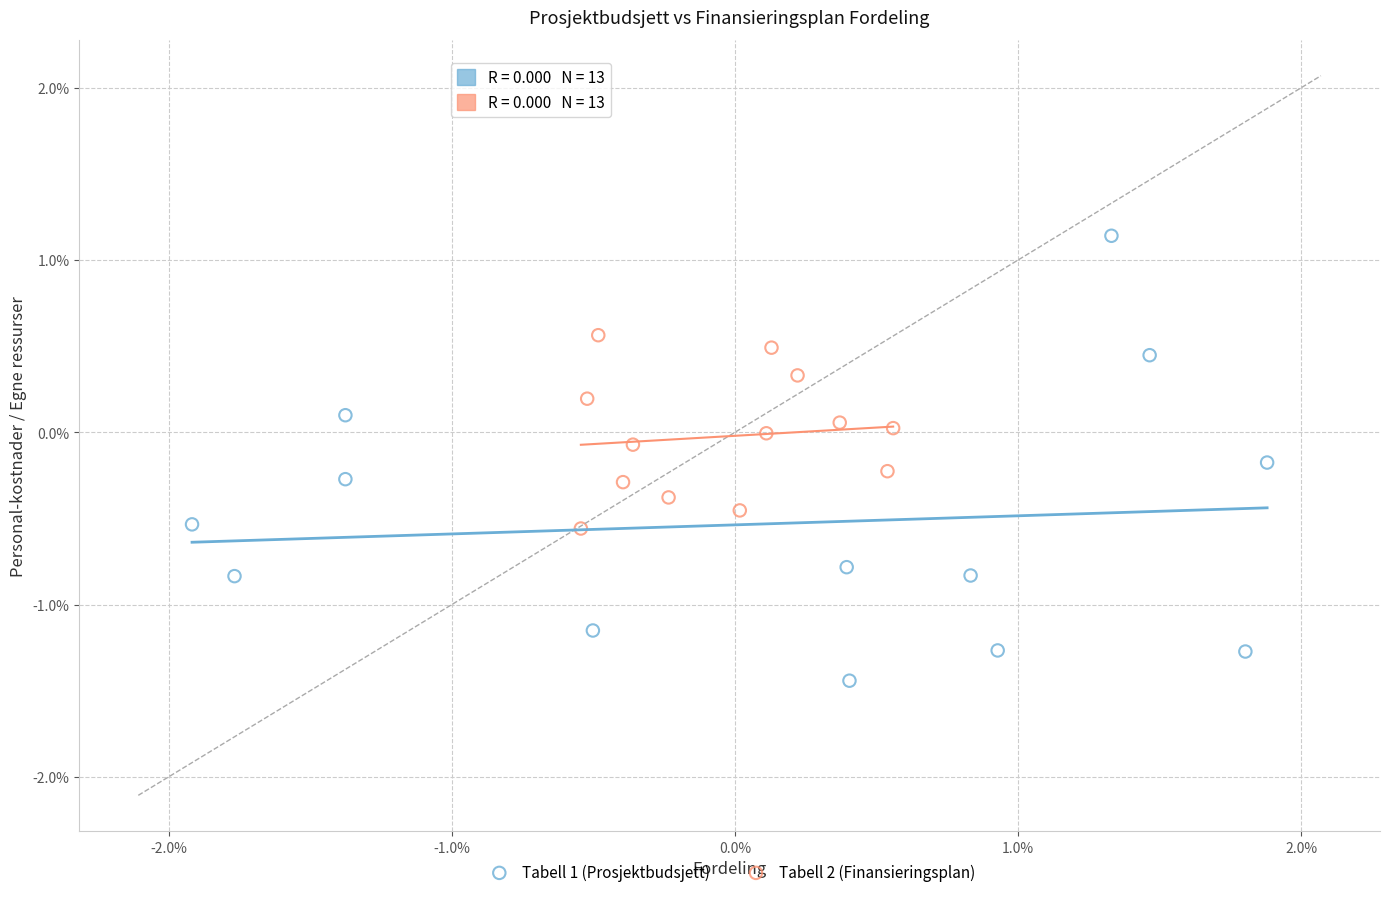

What are all the series names shown in the legend?

Tabell 1 (Prosjektbudsjett), Tabell 2 (Finansieringsplan)